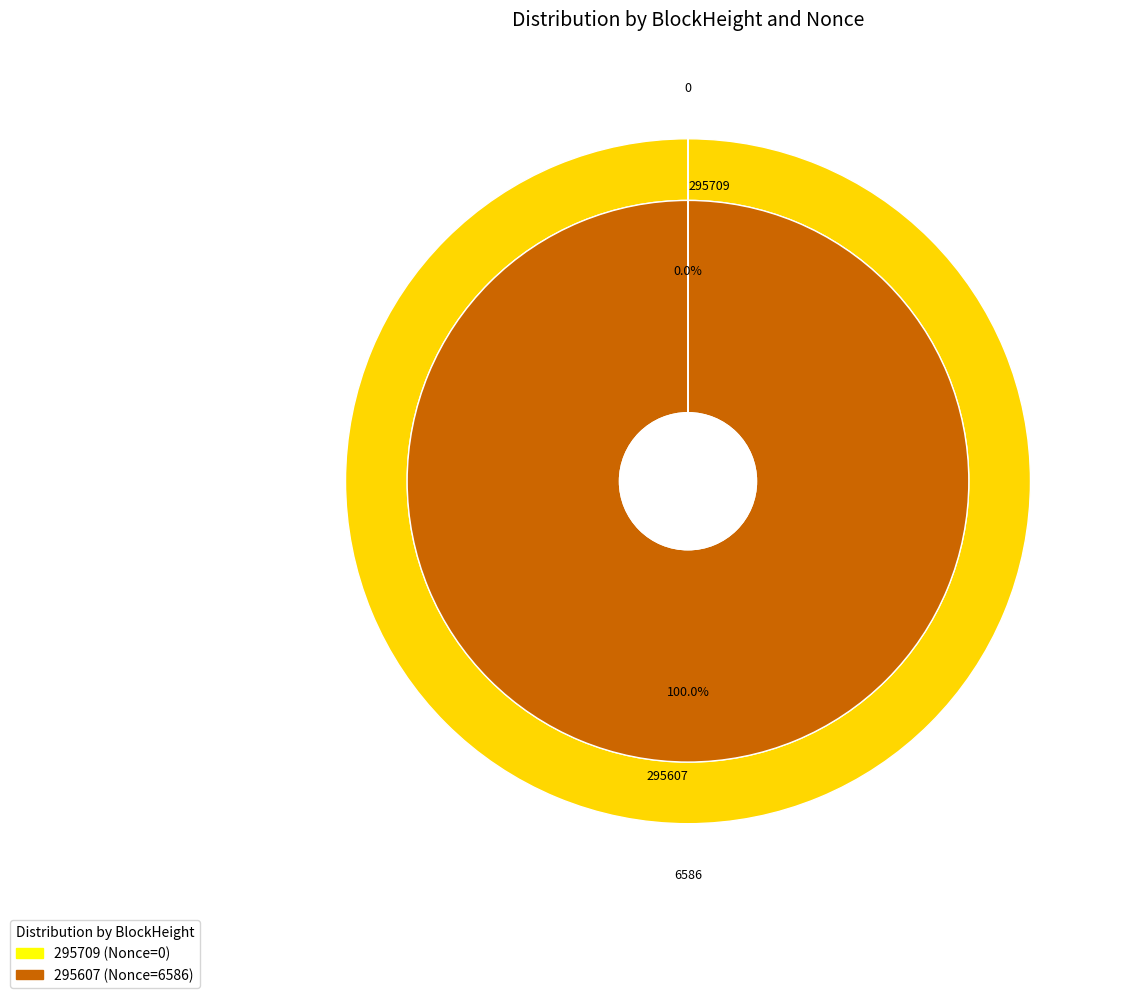

To the nearest percent, what portion does 295607 represent?

100%